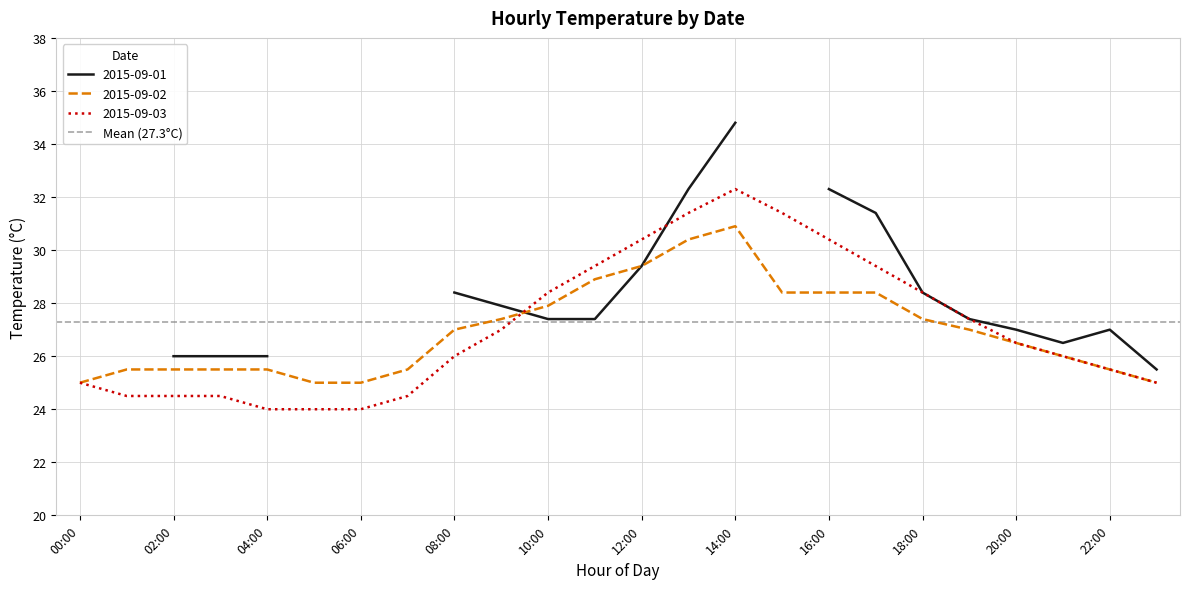

Is this an area chart (filled region under the line)?

No